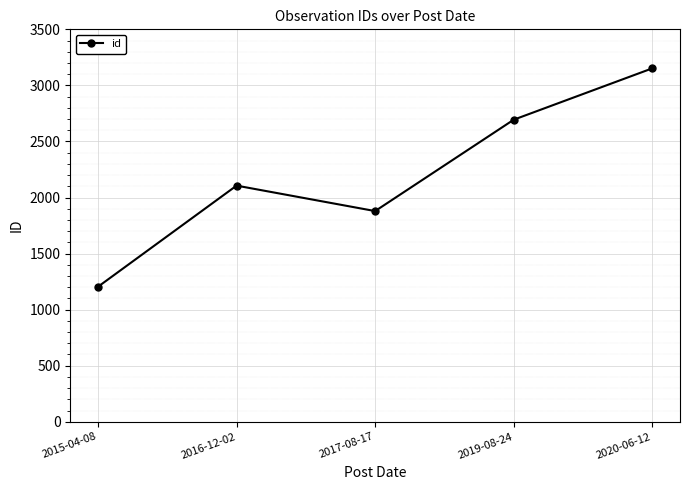

The value at 2017-08-17 is 3359. True or false?

False